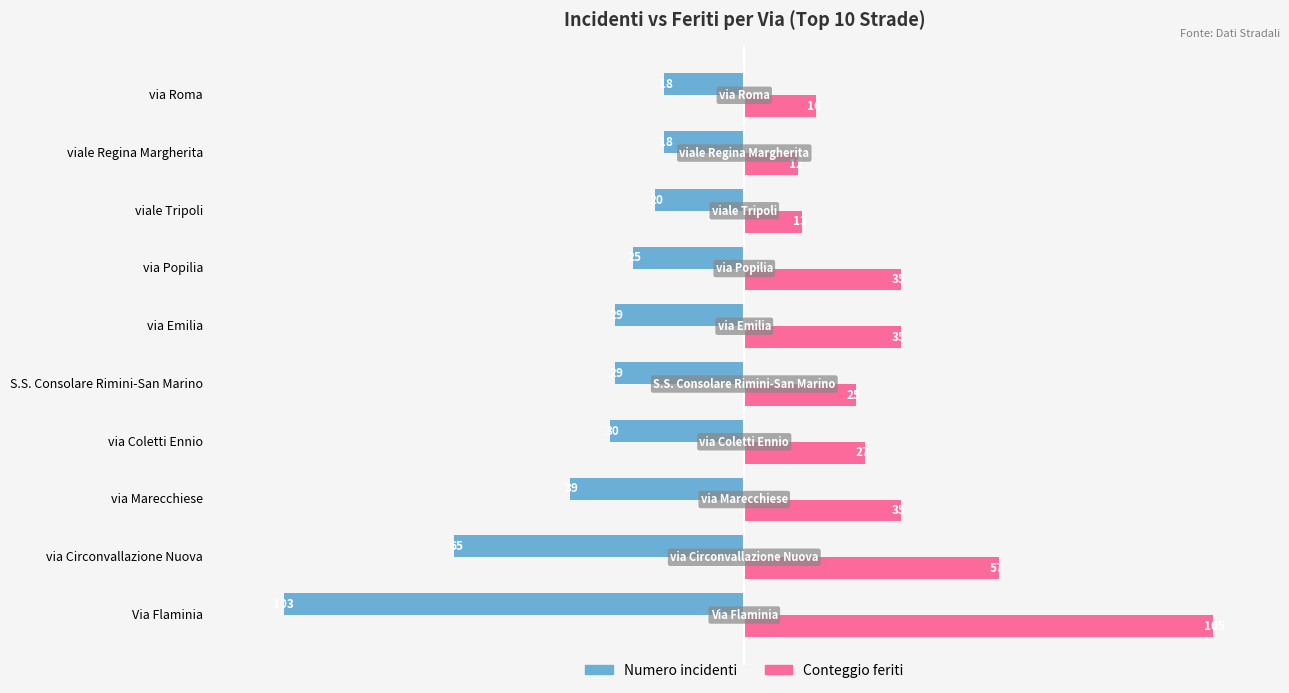

List the series in order of their peak value, lowest first.

Numero incidenti, Conteggio feriti